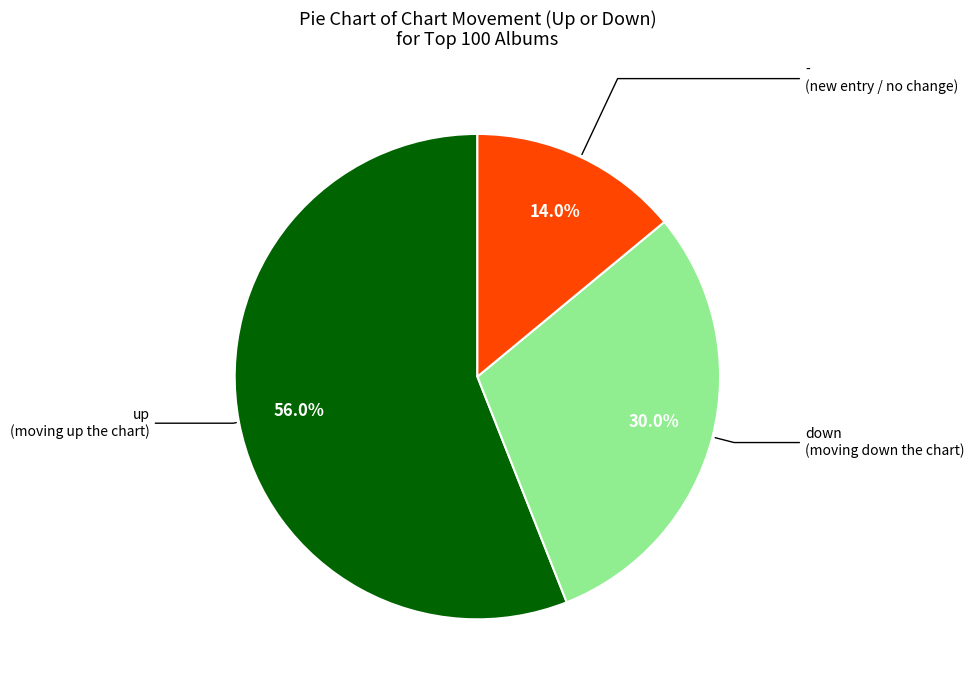

Is there a majority slice in this chart?

Yes